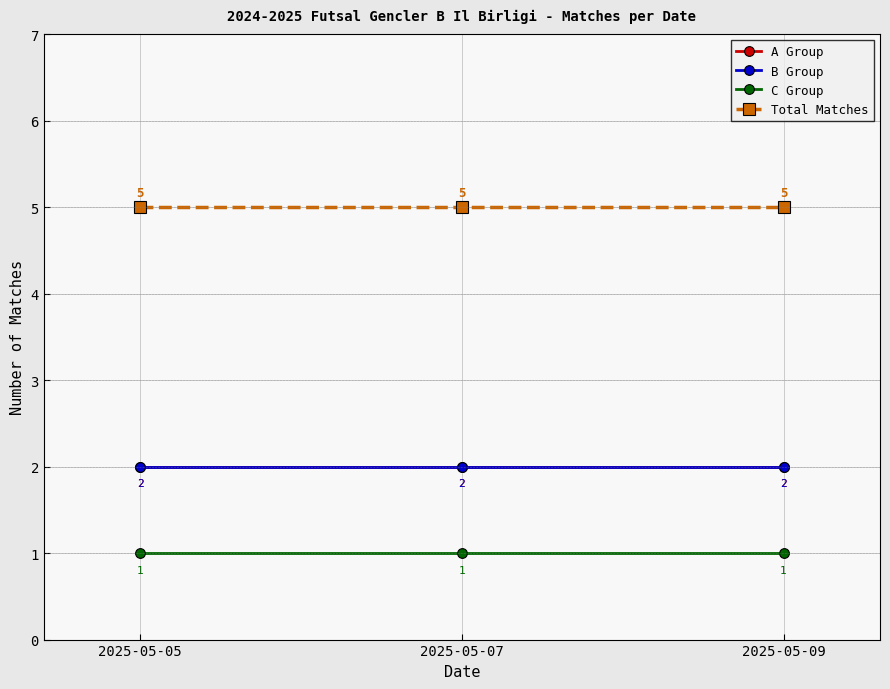

Does the chart have visible grid lines?

Yes